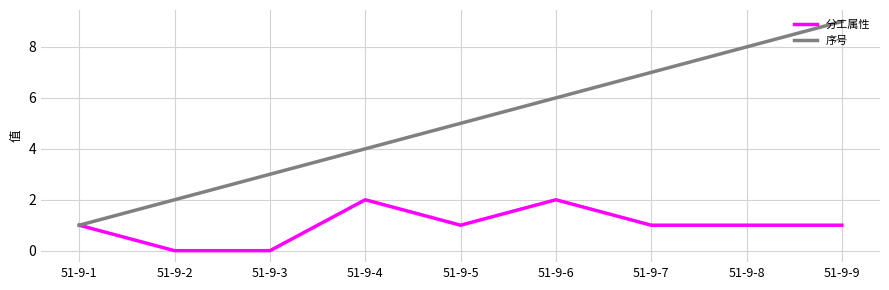

Which series changed the most between 51-9-3 and 51-9-9?

序号